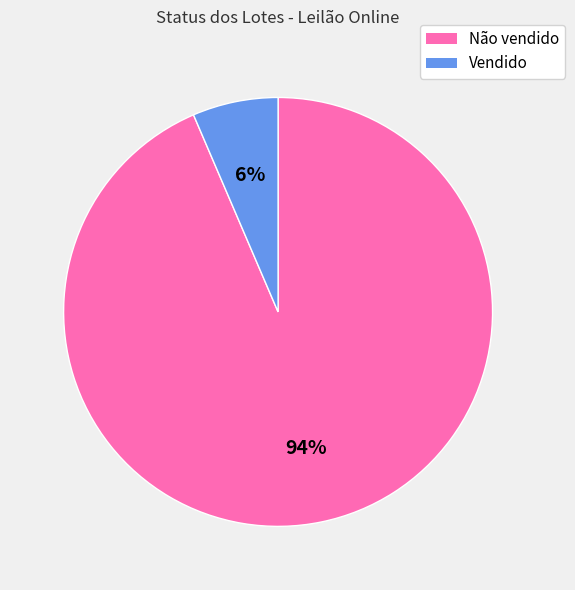

Count the number of slices in the pie.

2